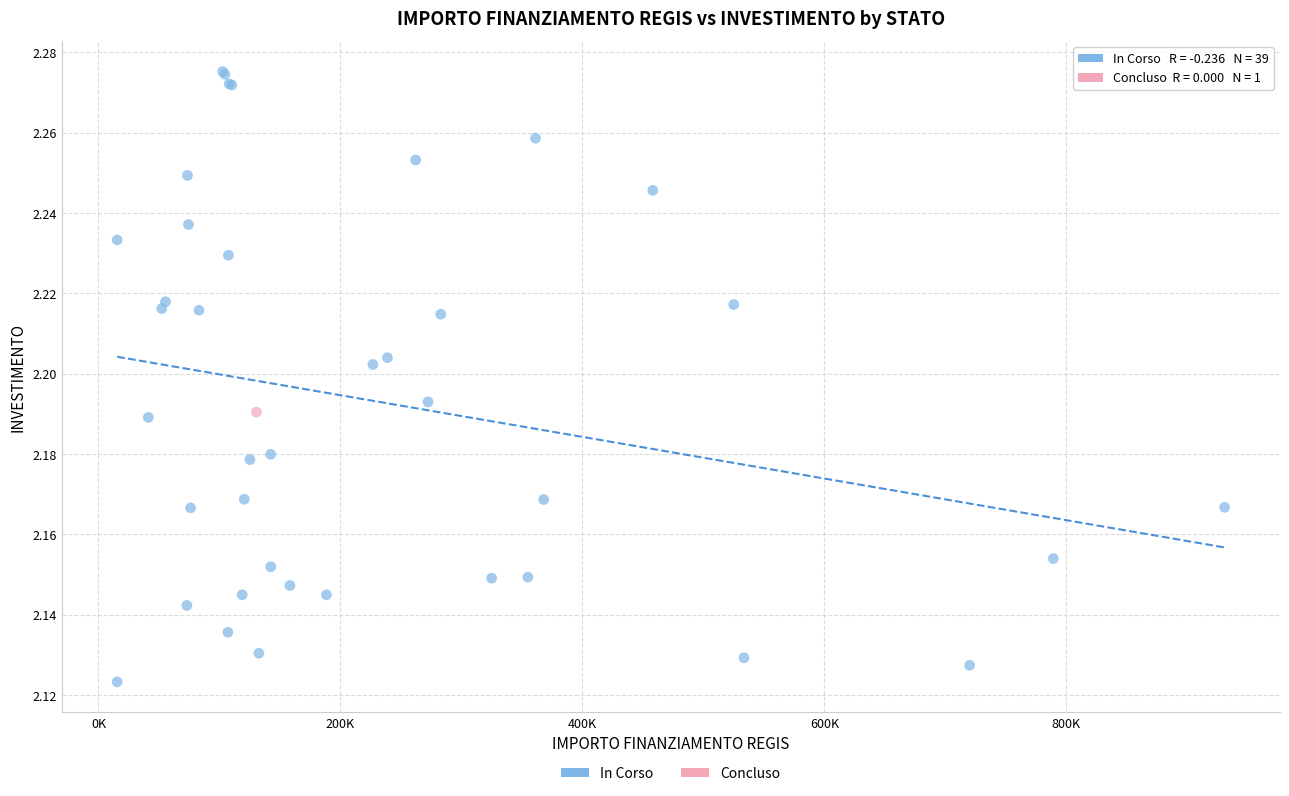

What are all the series names shown in the legend?

In Corso, Concluso